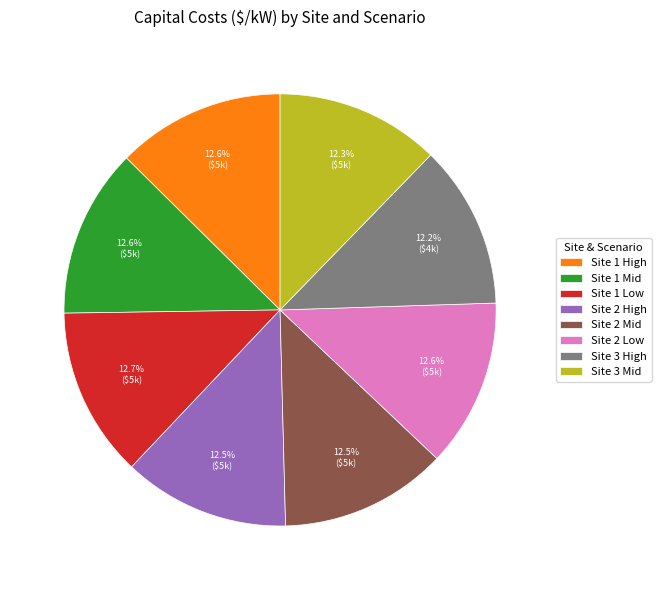

To the nearest percent, what is the combined percentage of Site 2 High and Site 3 High?

25%